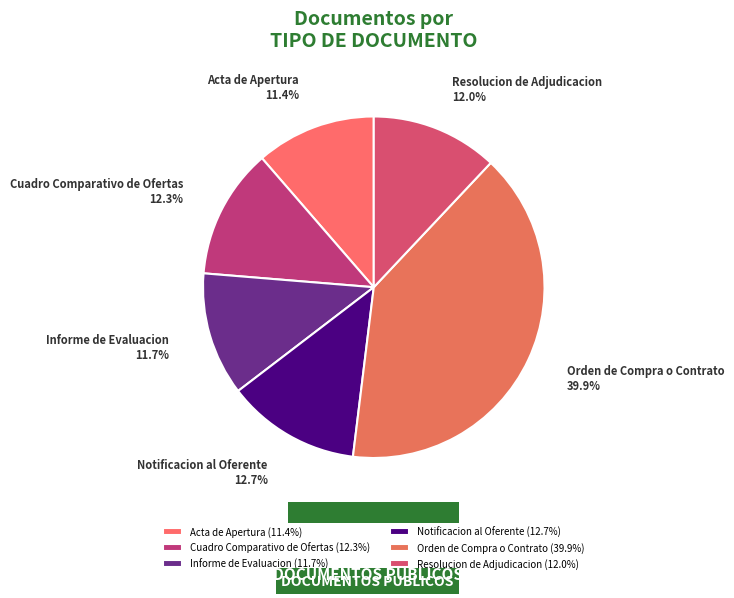

Which has a higher value, Resolucion de Adjudicacion or Acta de Apertura?

Resolucion de Adjudicacion